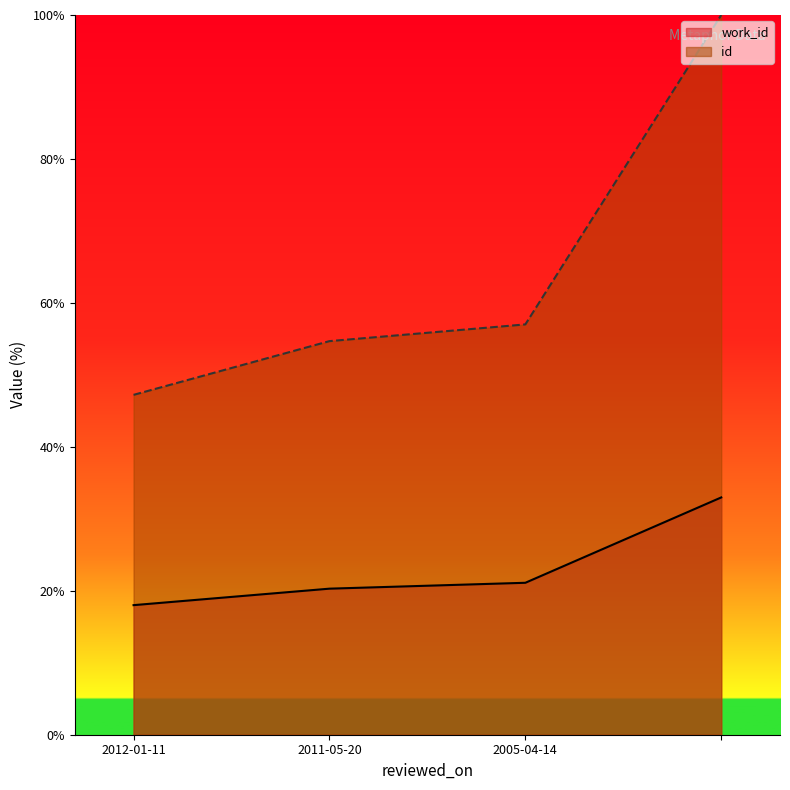

Reading right to left, transcribe all the data shown in this chart.

work_id: =33.0	2005-04-14=21.1	2011-05-20=20.3	2012-01-11=18.0
id: =100.0	2005-04-14=57.0	2011-05-20=54.7	2012-01-11=47.2